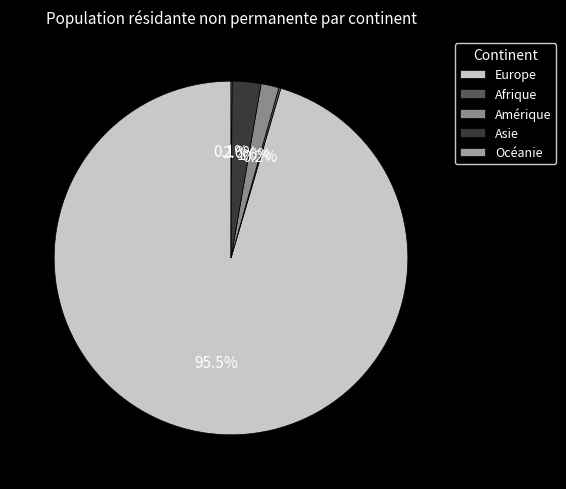

How many slices are in this pie chart?

5